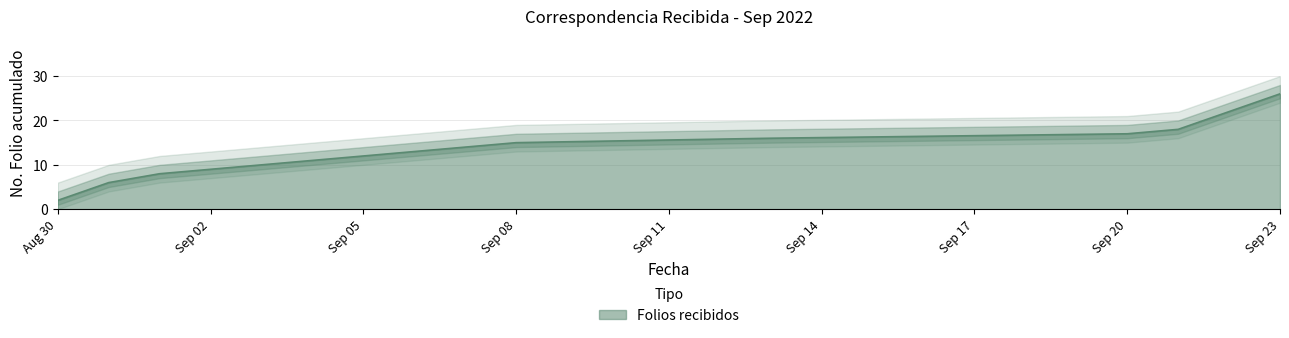

What is the average value?

14